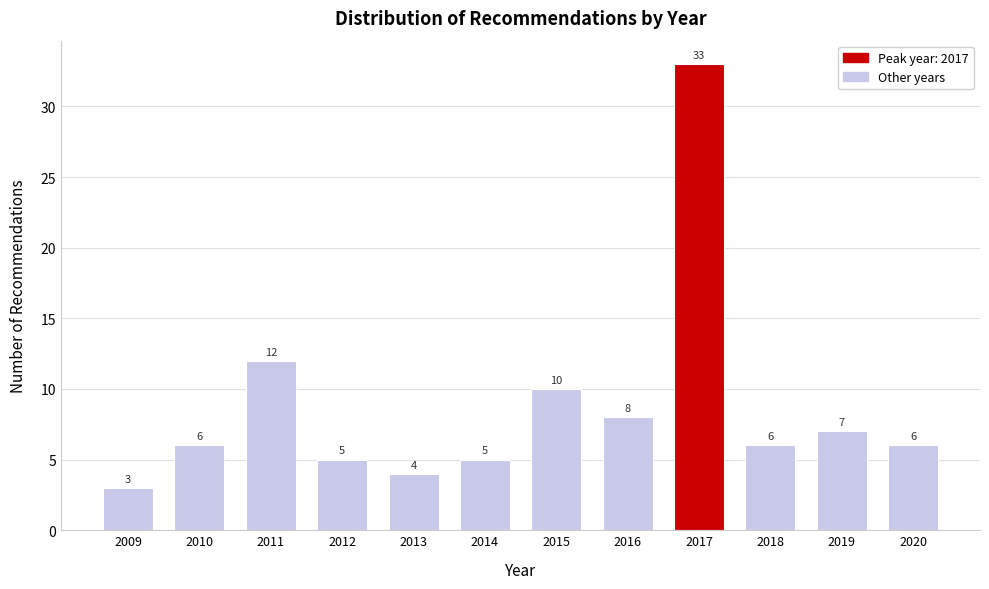

Reading left to right, transcribe all the data shown in this chart.

3	6	12	5	4	5	10	8	33	6	7	6